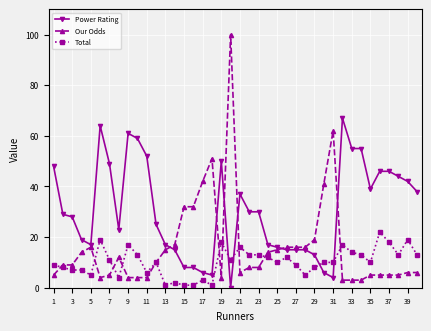

How many lines are shown in the chart?

3